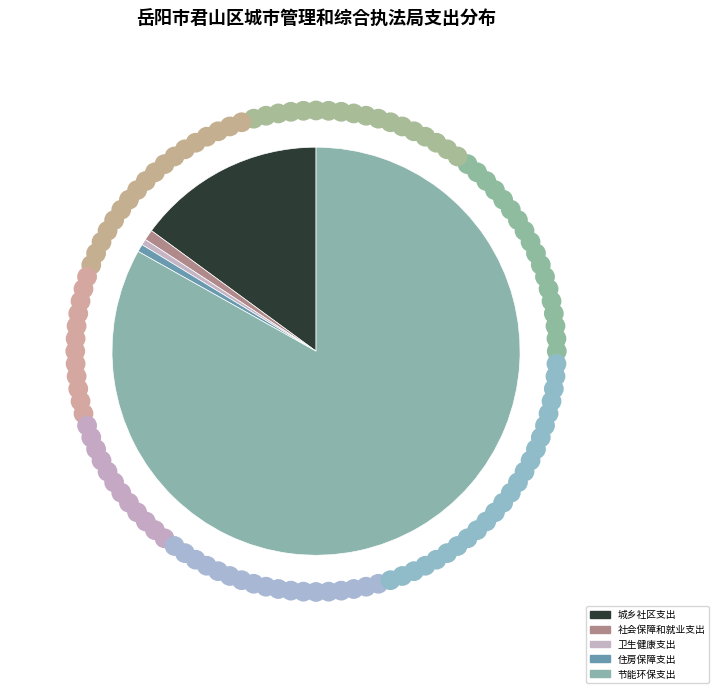

How many segments does this pie chart have?

5